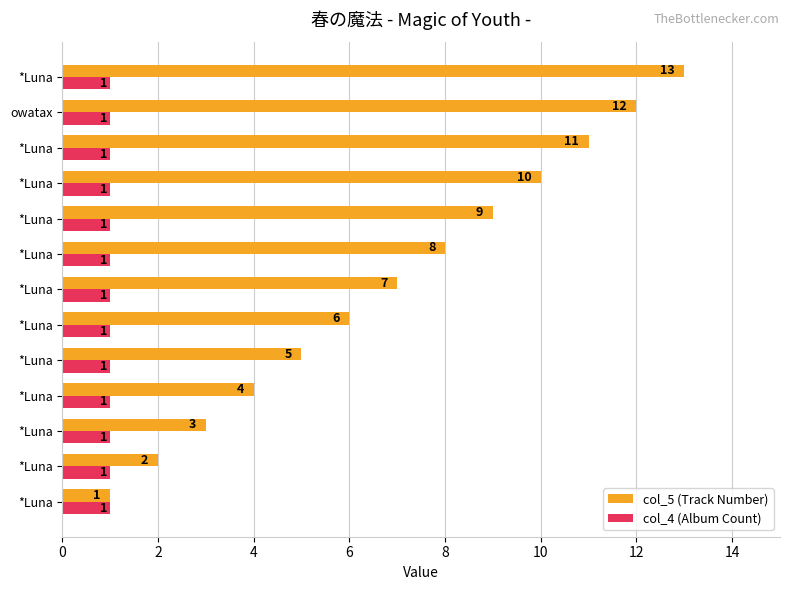

What is the sum of all col_5 (Track Number) values?

91